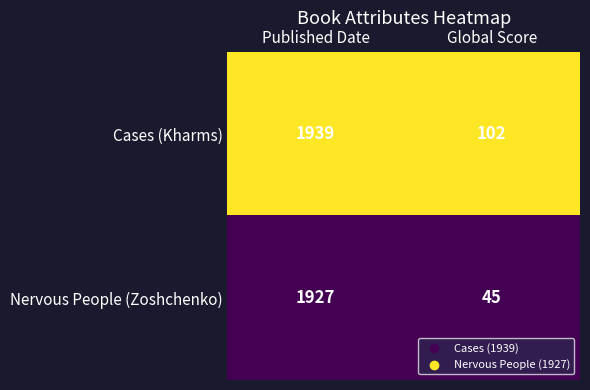

Which series changed the most between Published Date and Global Score?

Nervous People (Zoshchenko)